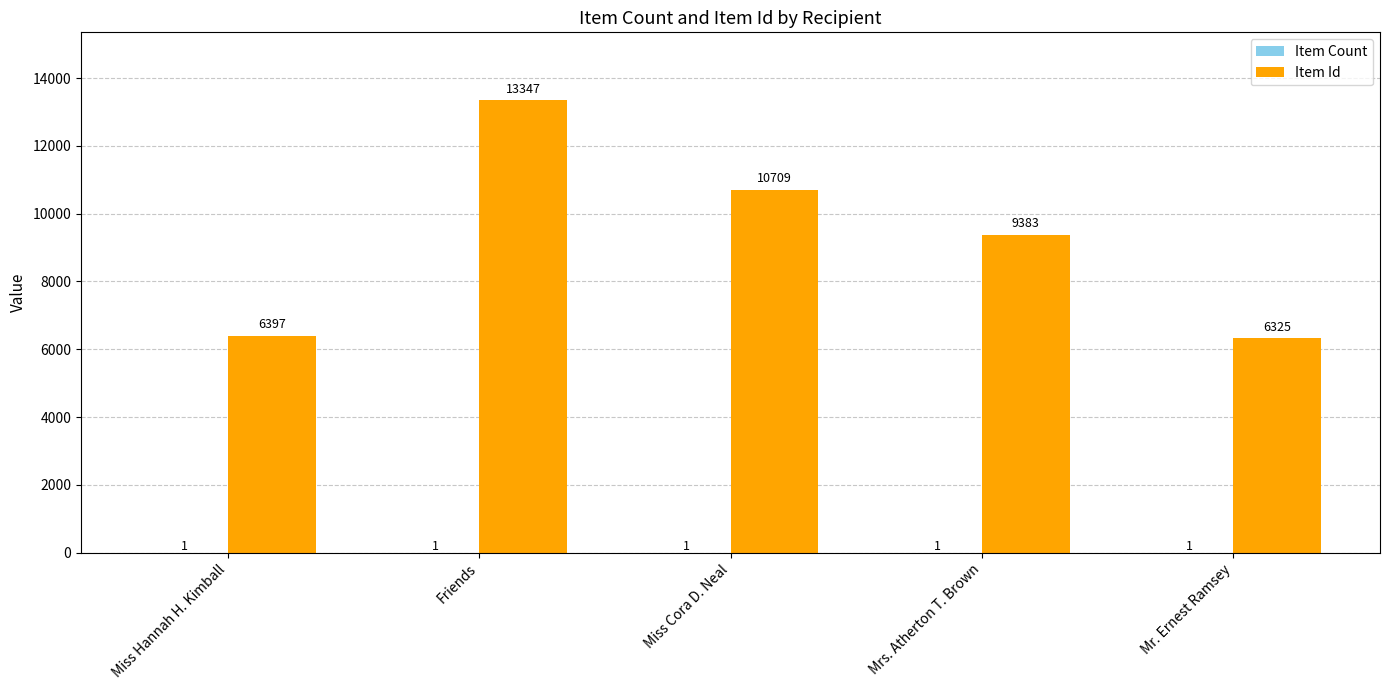

Does the chart contain stacked bars?

No